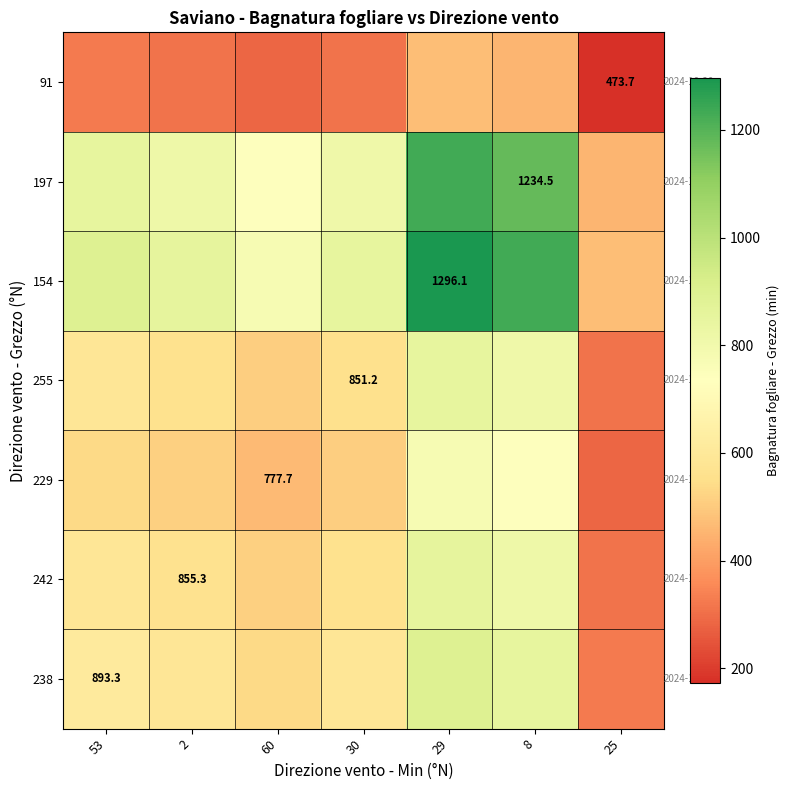

Which category has the lowest value across all series?

25